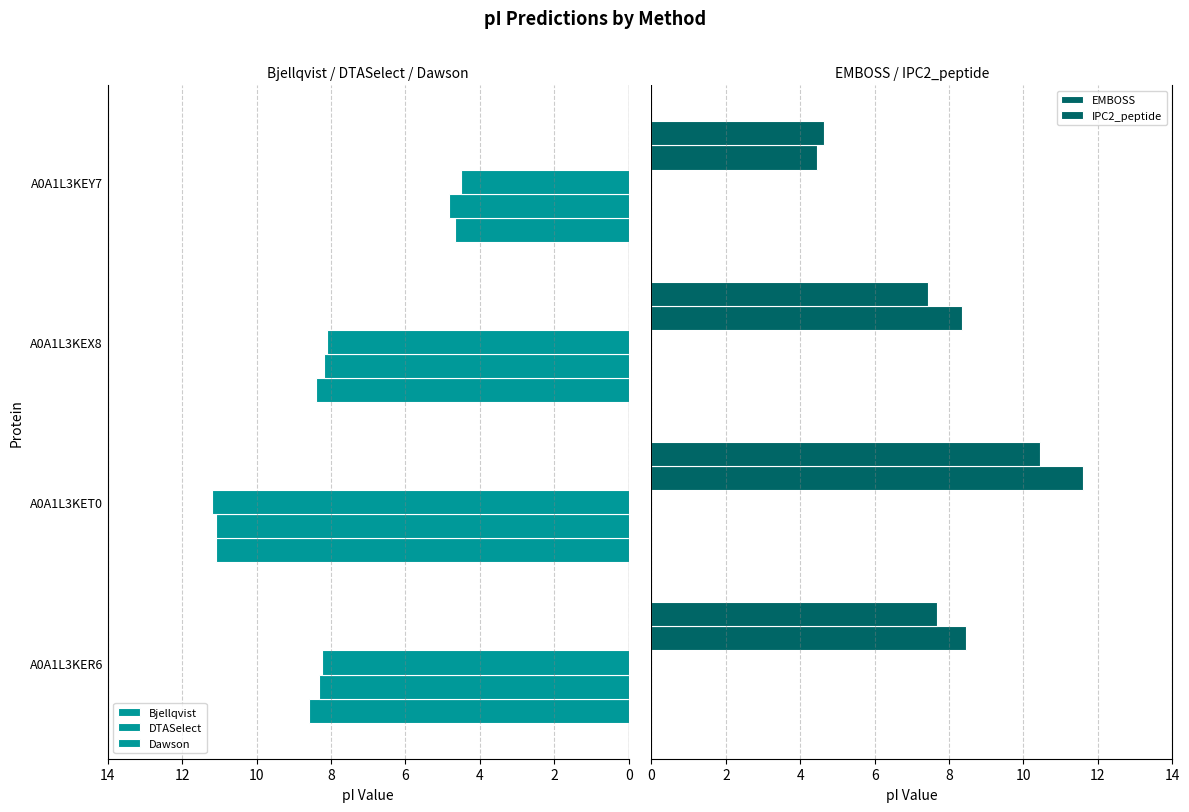

Count the number of data series in this chart.

5